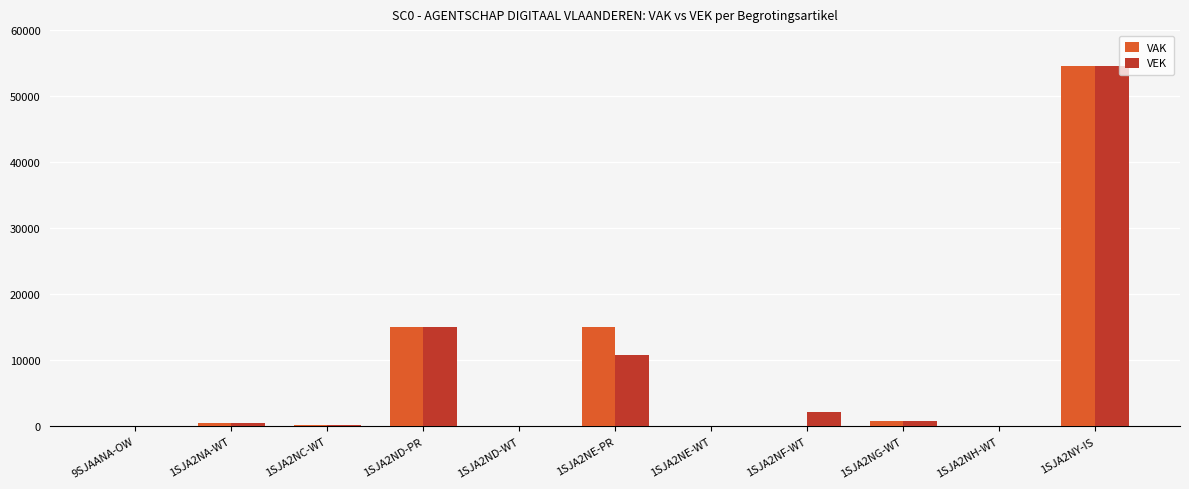

Is the value of VEK at 1SJA2NY-IS greater than the value of VAK at 1SJA2NH-WT?

Yes